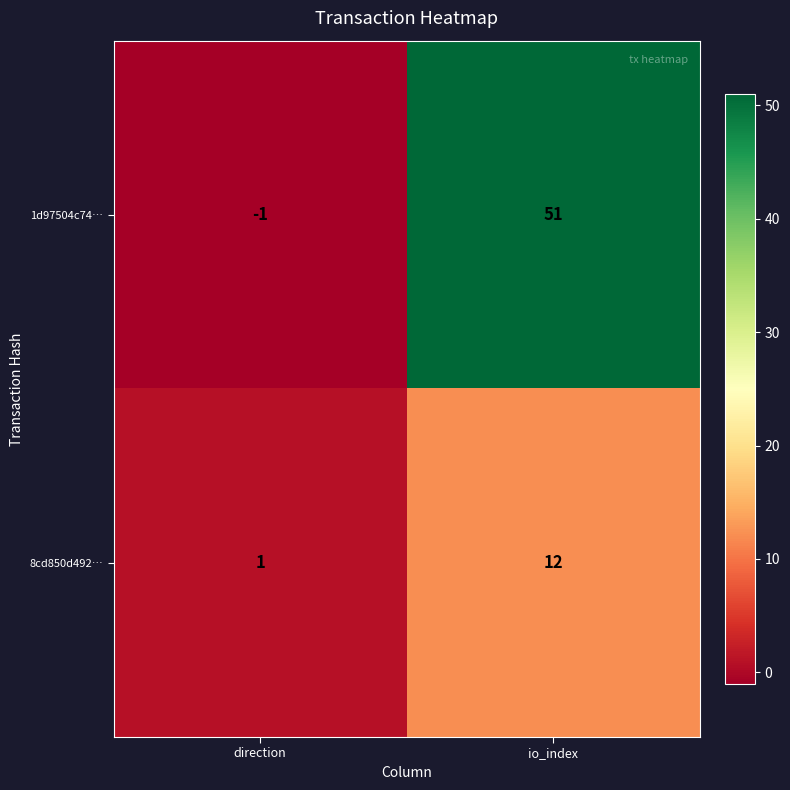

Is it true that 8cd850d492… equals 21 at io_index?

False